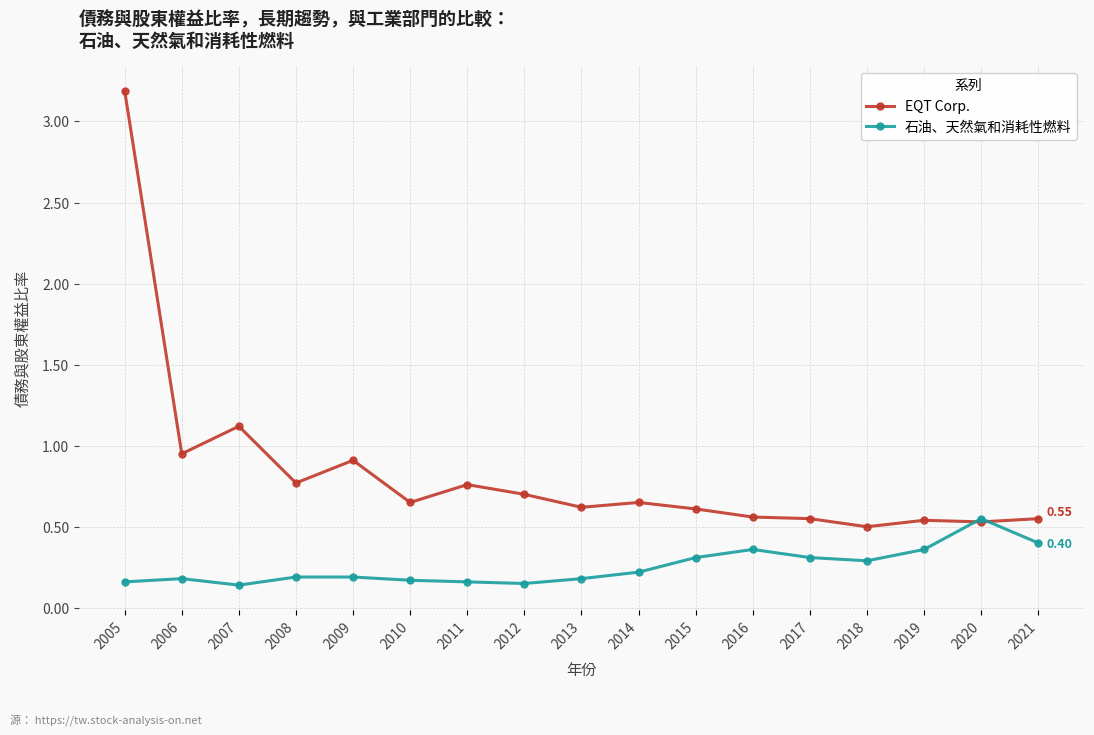

Where is the first local maximum for EQT Corp.?

2007